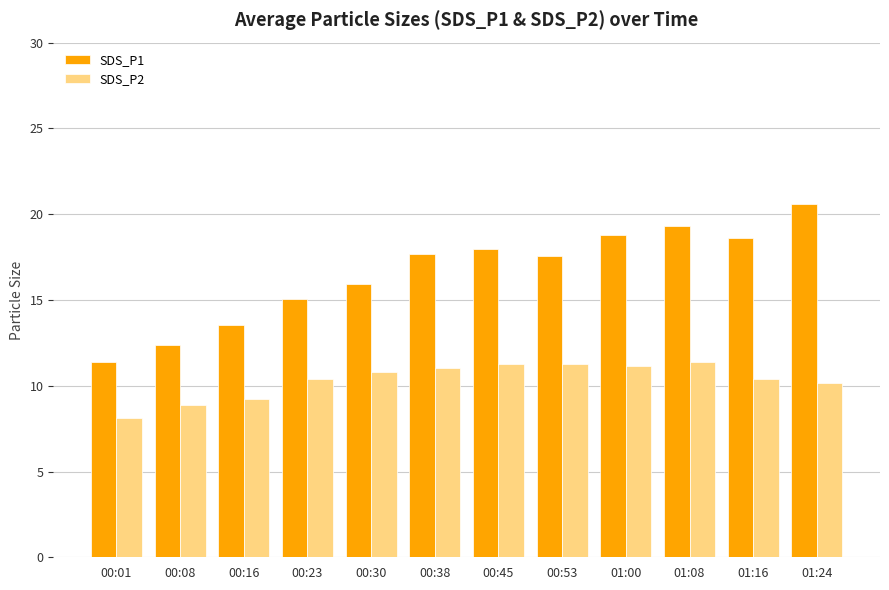

How many bars are there in each group?

2